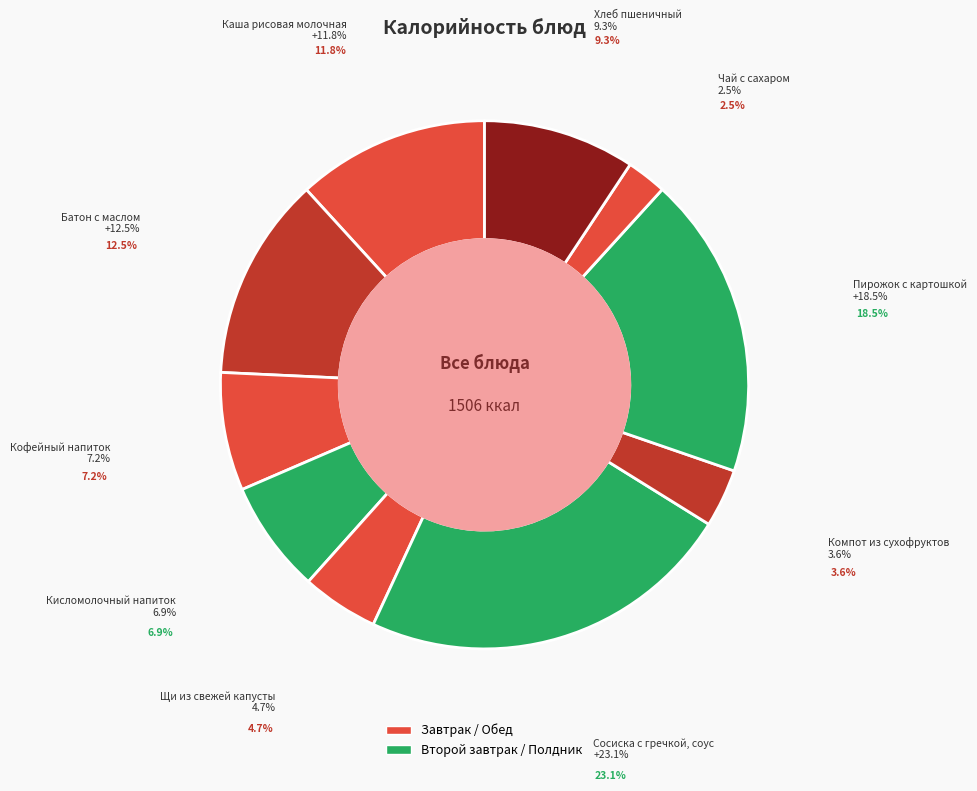

Rank the categories by value from highest to lowest.

Сосиска с гречкой, соус, Пирожок с картошкой, Батон с маслом, Каша рисовая молочная, Хлеб пшеничный, Кофейный напиток, Кисломолочный напиток, Щи из свежей капусты, Компот из сухофруктов, Чай с сахаром